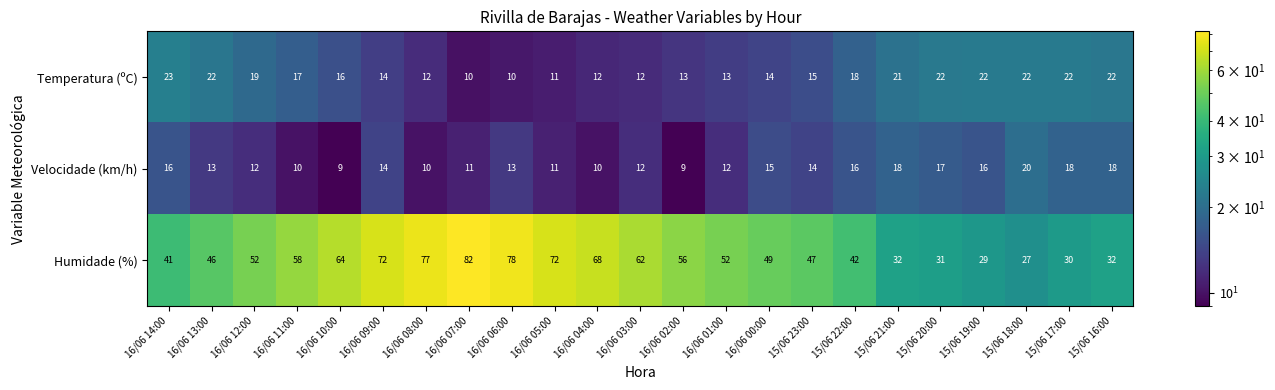

What is the smallest value displayed?

9